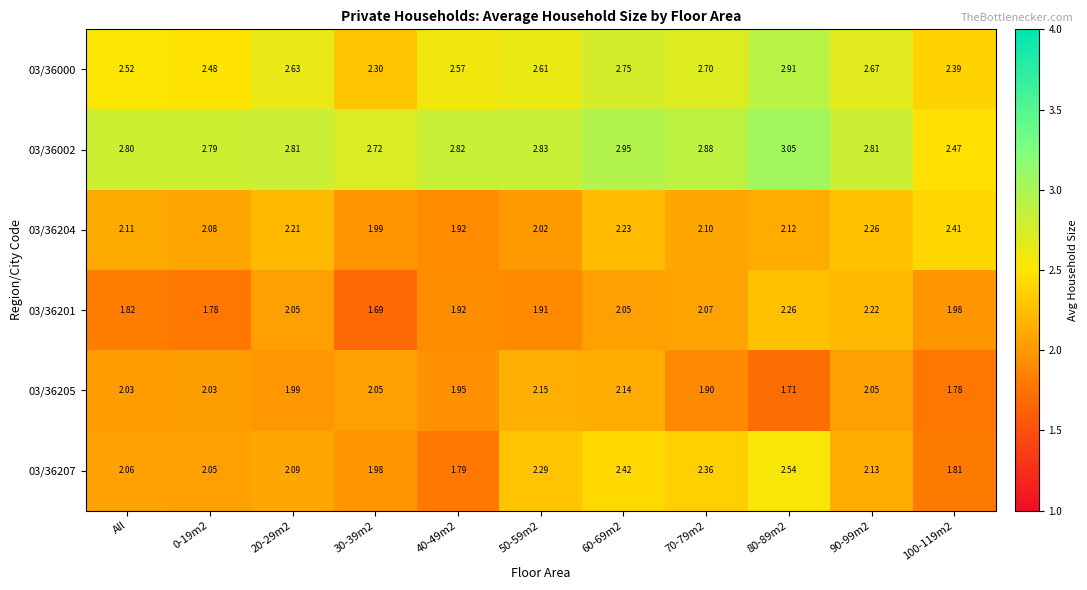

Is the value of 03/36205 at 40-49m2 greater than the value of 03/36204 at 30-39m2?

No